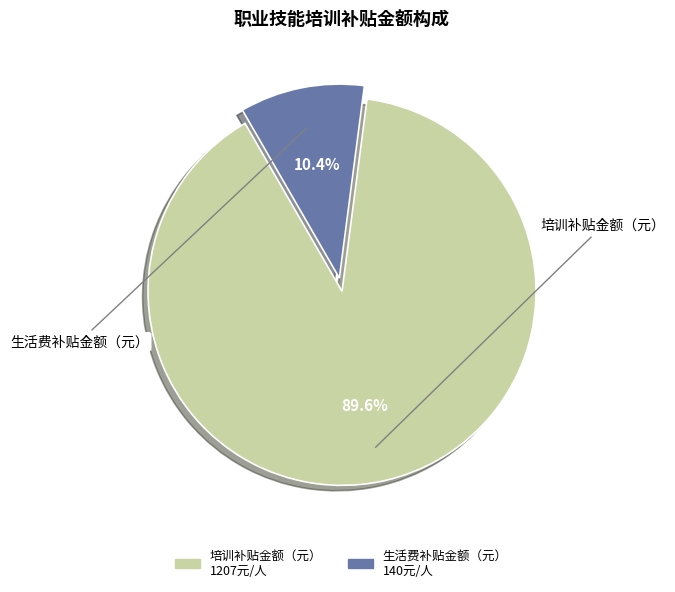

The 生活费补贴金额（元） slice represents 1% of the pie. True or false?

False